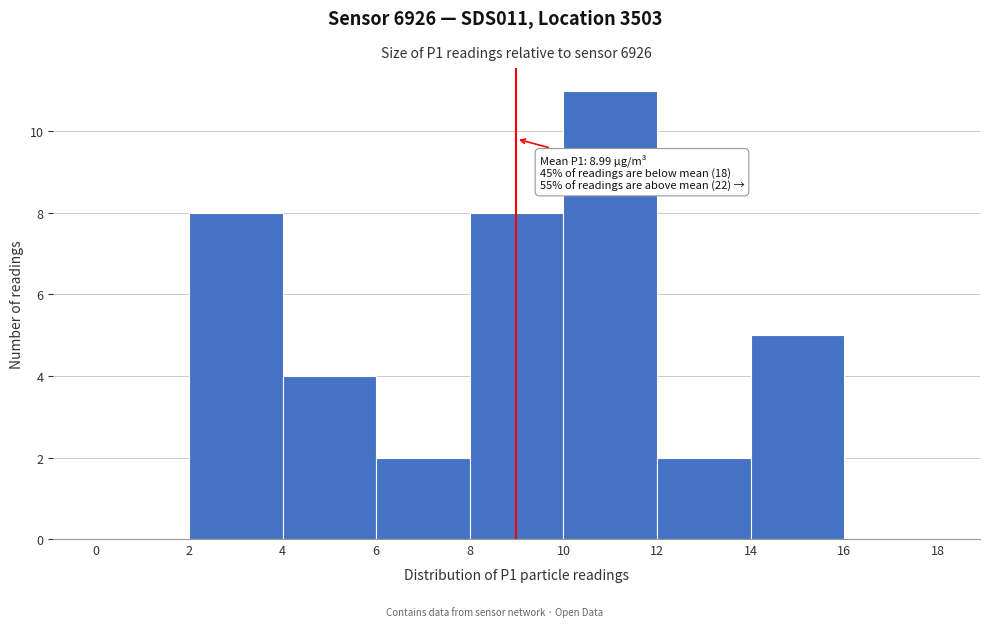

Over which range of the x-axis is the bar tallest?

10 to 12